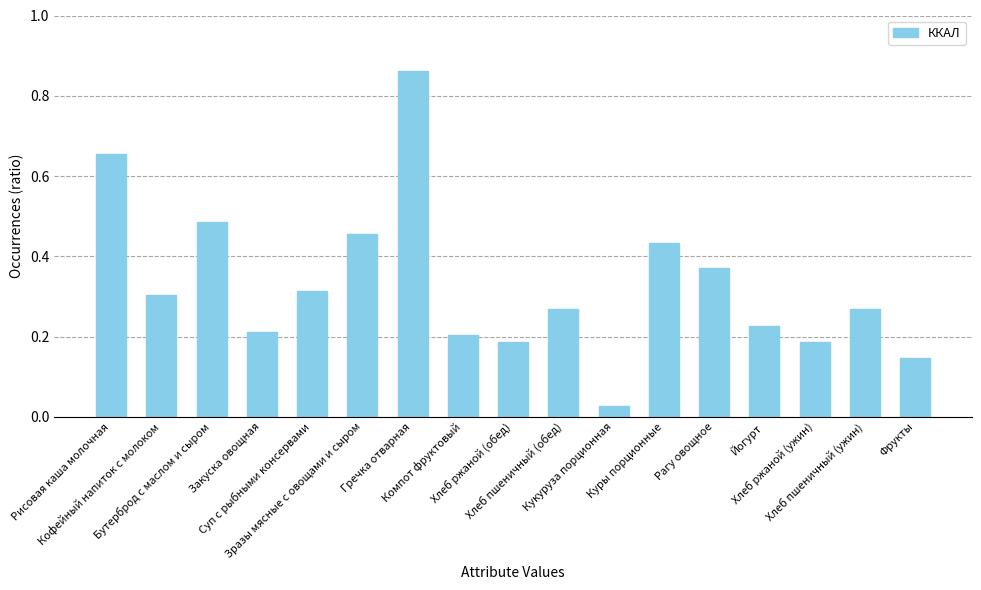

What position from the right is Рисовая каша молочная?

17